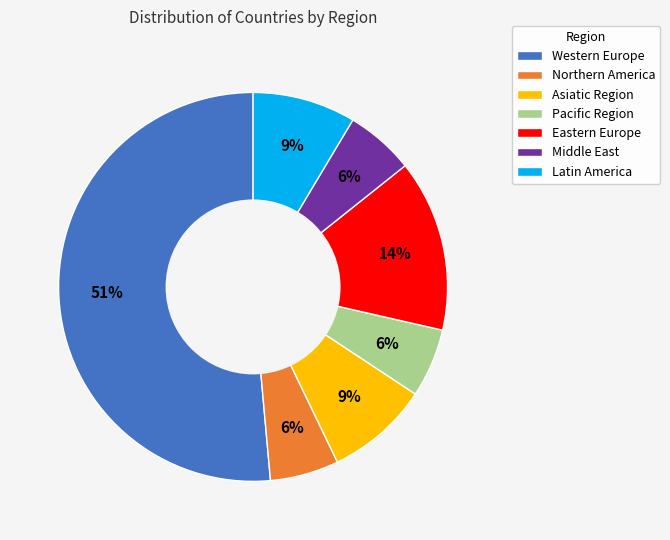

Is the sum of Eastern Europe and Northern America greater than half?

No